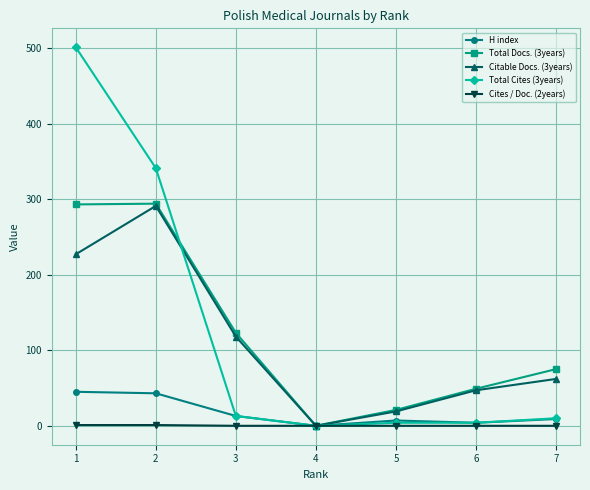

What is the difference between the second highest and second lowest values in the Total Cites (3years) series?

337